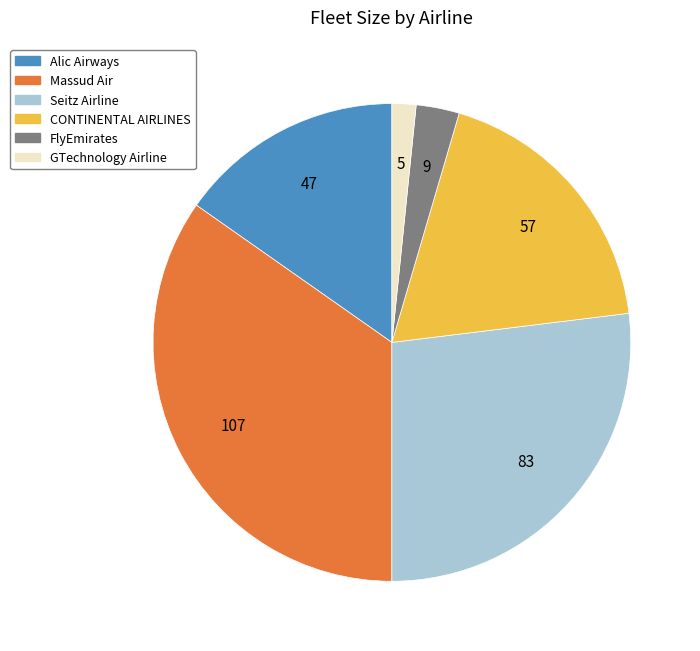

How many segments does this pie chart have?

6